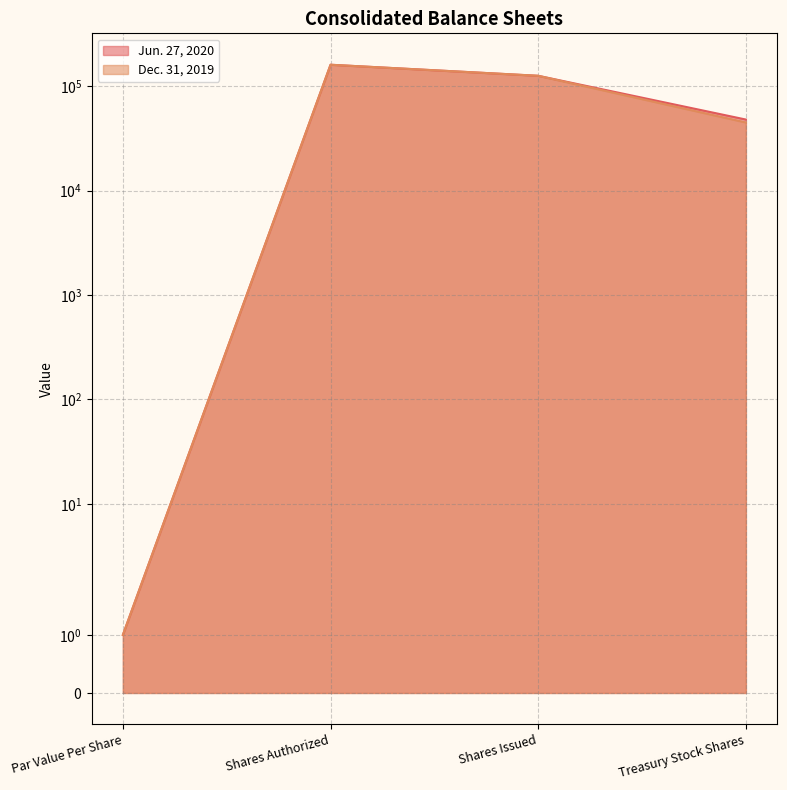

Where is Jun. 27, 2020 nearest to the value 80000?

Treasury Stock Shares